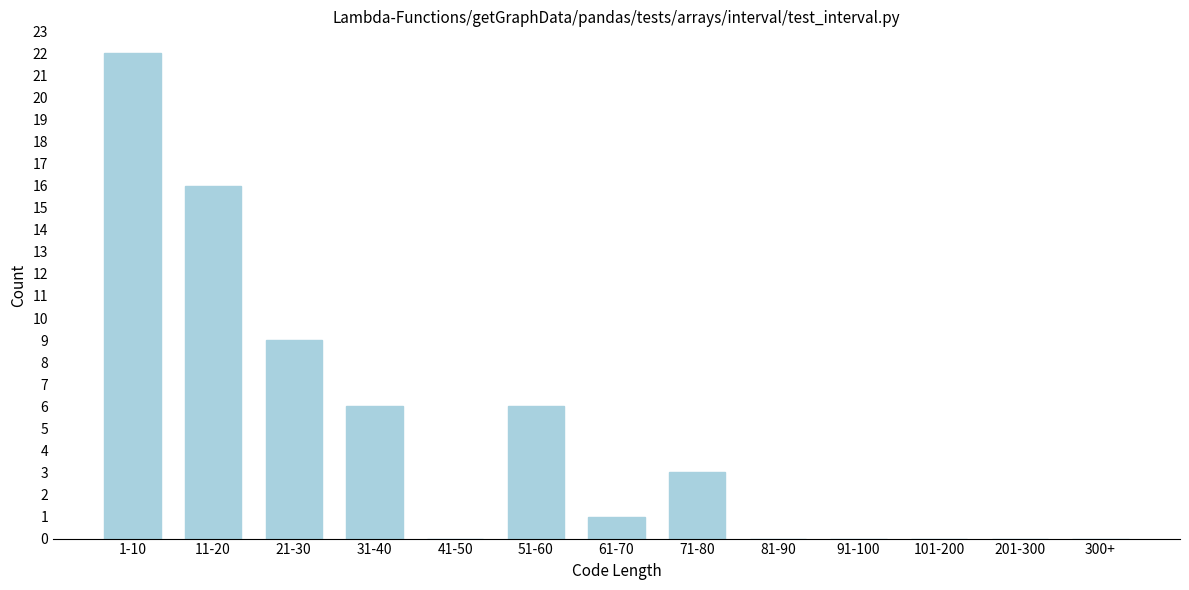

Reading right to left, what are all the values shown in this chart?

300+=0	201-300=0	101-200=0	91-100=0	81-90=0	71-80=3	61-70=1	51-60=6	41-50=0	31-40=6	21-30=9	11-20=16	1-10=22